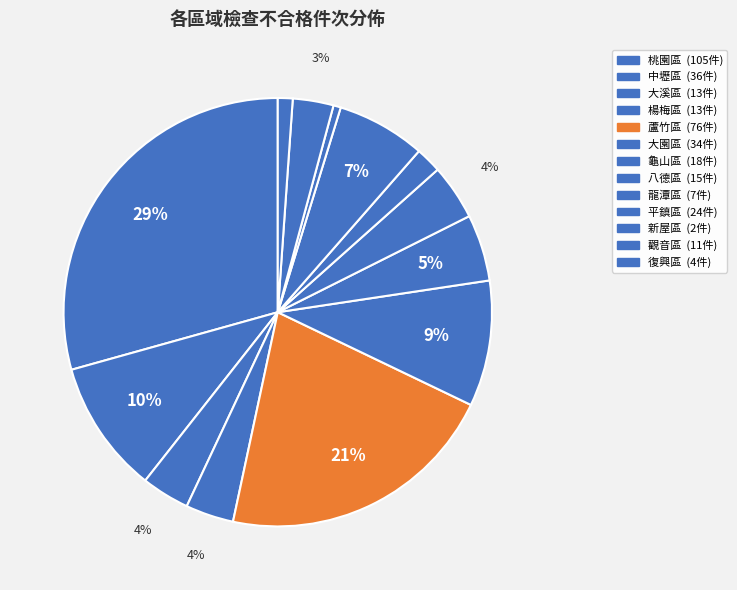

Rank the categories by value from highest to lowest.

桃園區, 蘆竹區, 中壢區, 大園區, 平鎮區, 龜山區, 八德區, 大溪區, 楊梅區, 觀音區, 龍潭區, 復興區, 新屋區